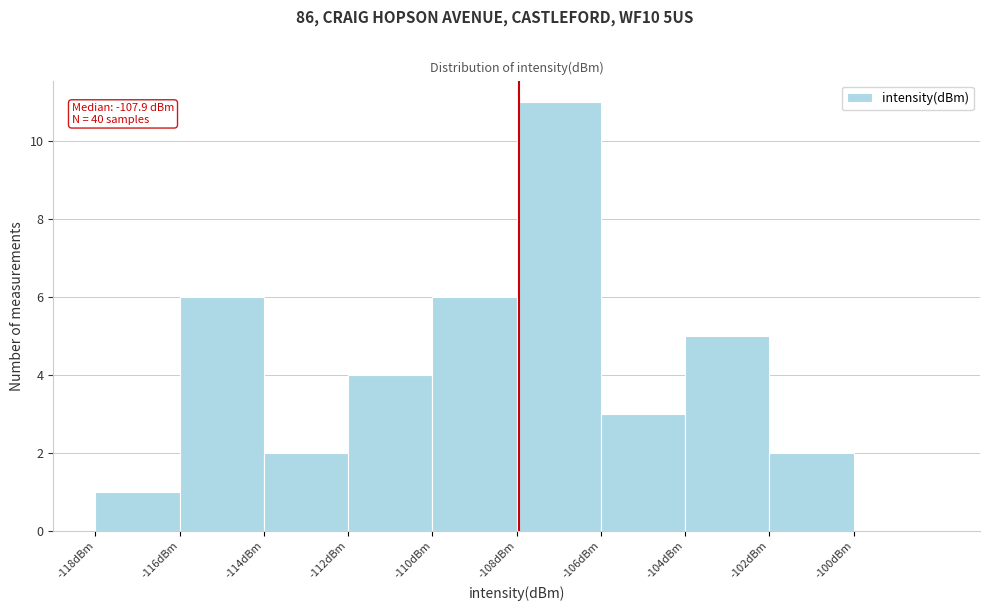

Over which range of the x-axis is the bar tallest?

-108 to -106